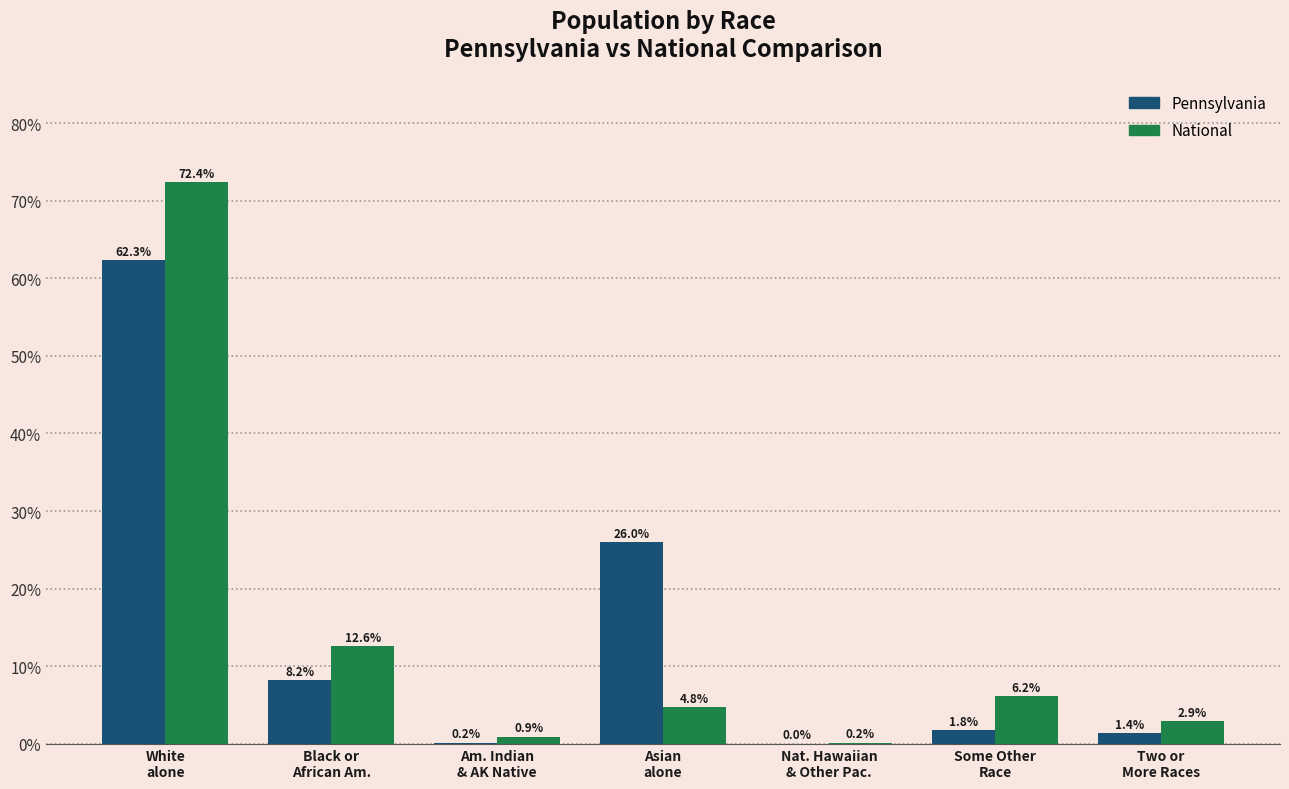

At which category is the sum across all series the highest?

White
alone